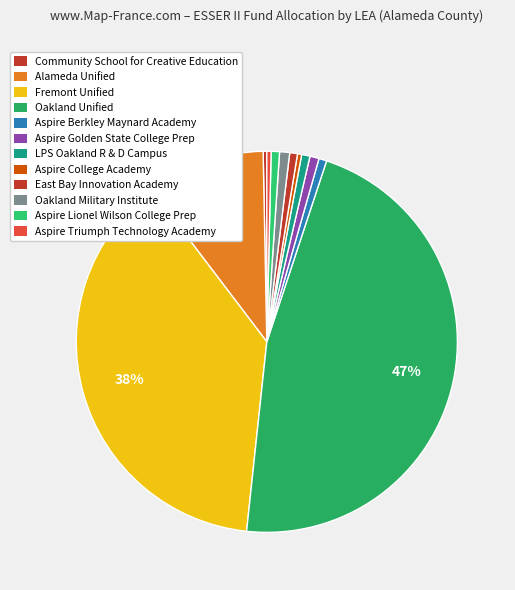

Does Oakland Military Institute account for over 50% of the chart?

No